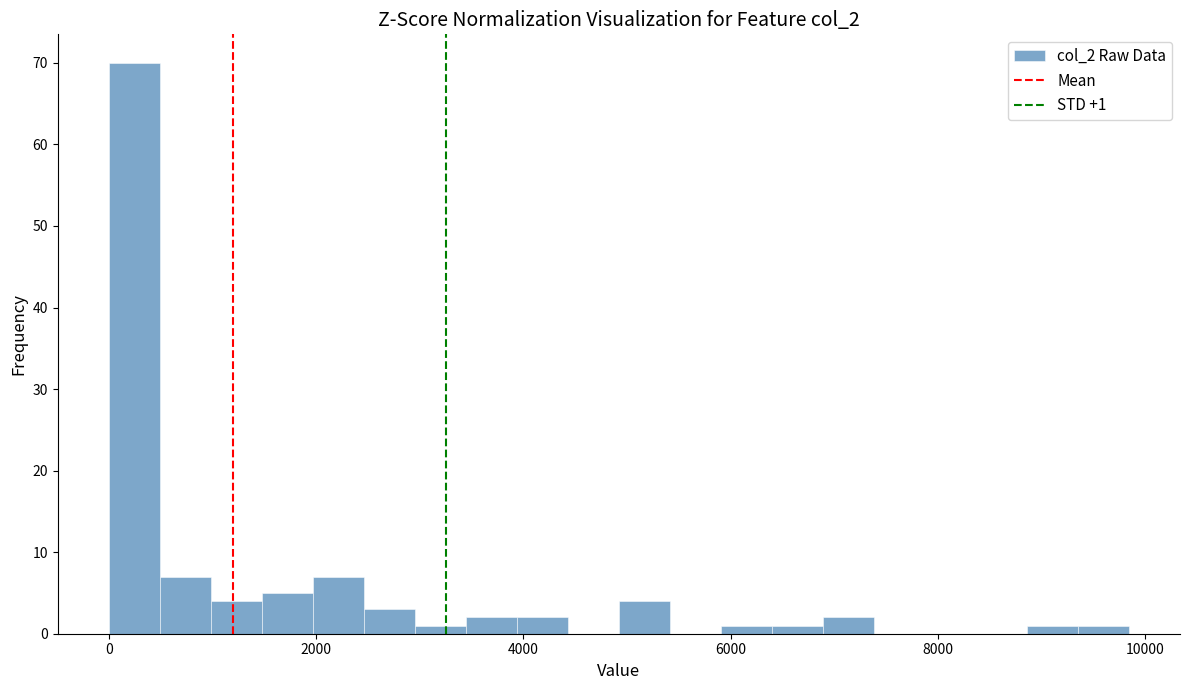

Around what value on the x-axis is the tallest bar? Give the approximate position of its centre, as read against the axis.

200